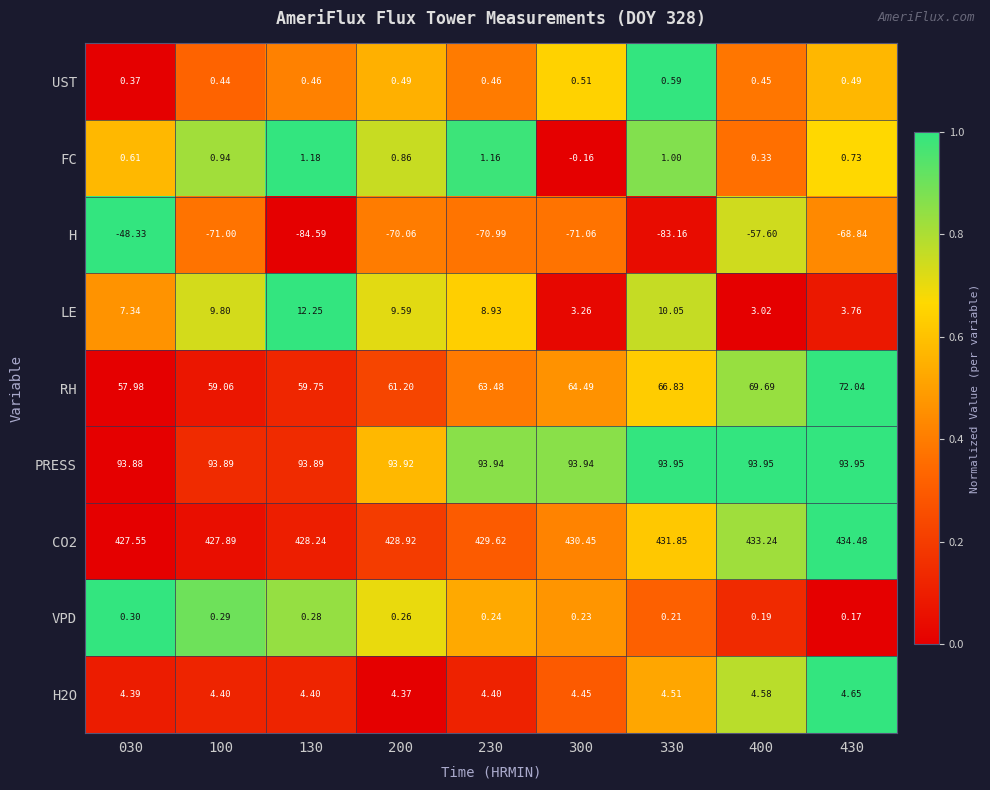

Which series changed the most between 300 and 330?

H